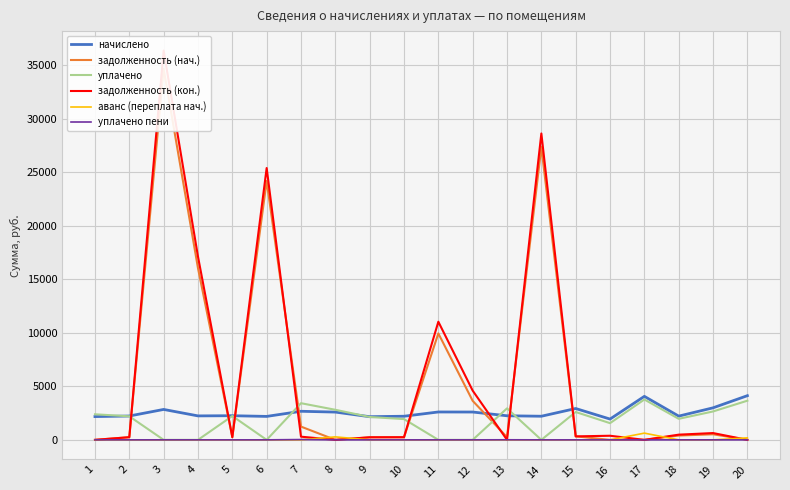

True or false: начислено has a value of 2599.5 at 12.

True